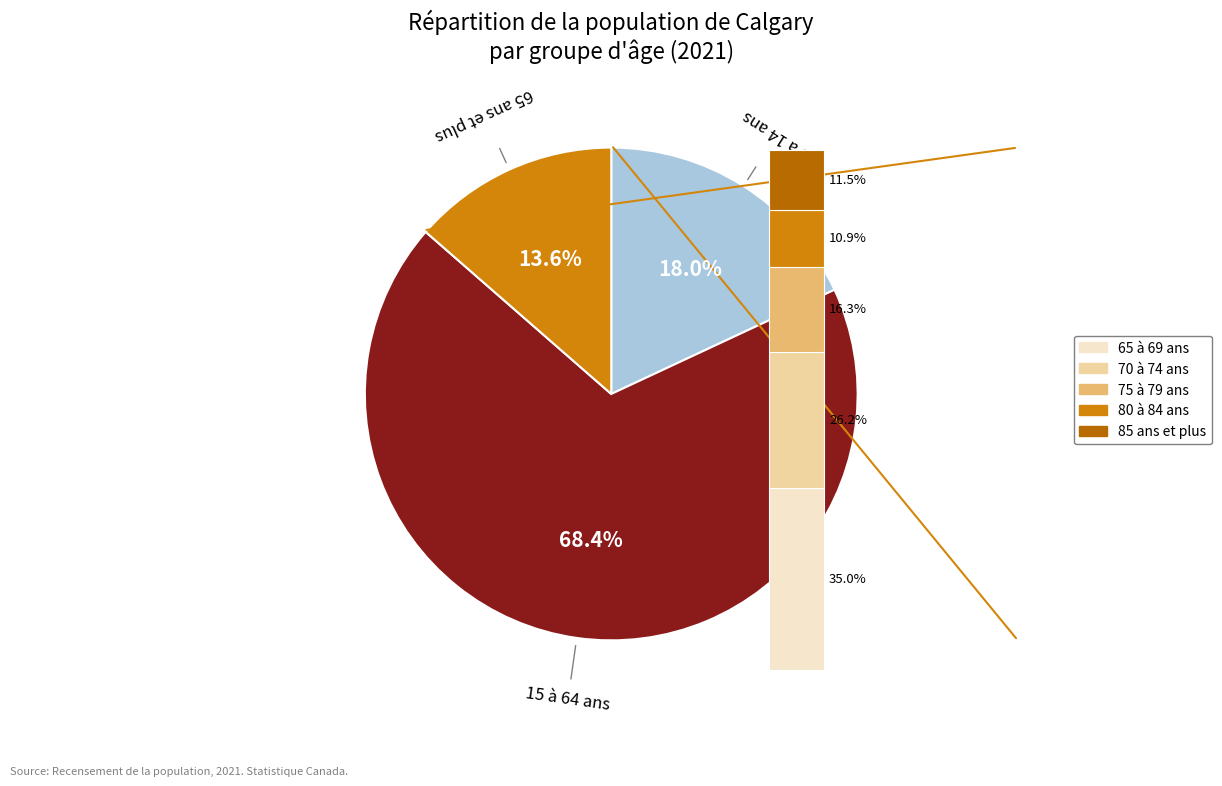

Is 15 à 64 ans the majority of the pie?

Yes